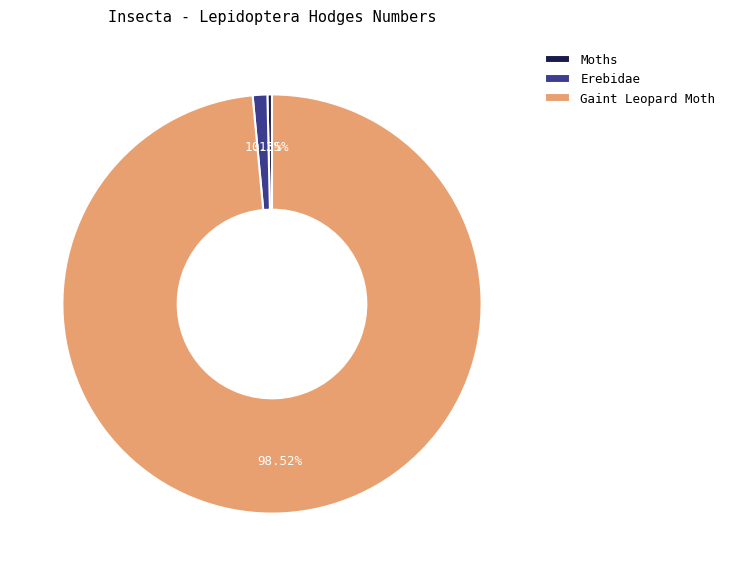

To the nearest percent, what is the difference between the Erebidae and Gaint Leopard Moth slice percentages?

97%